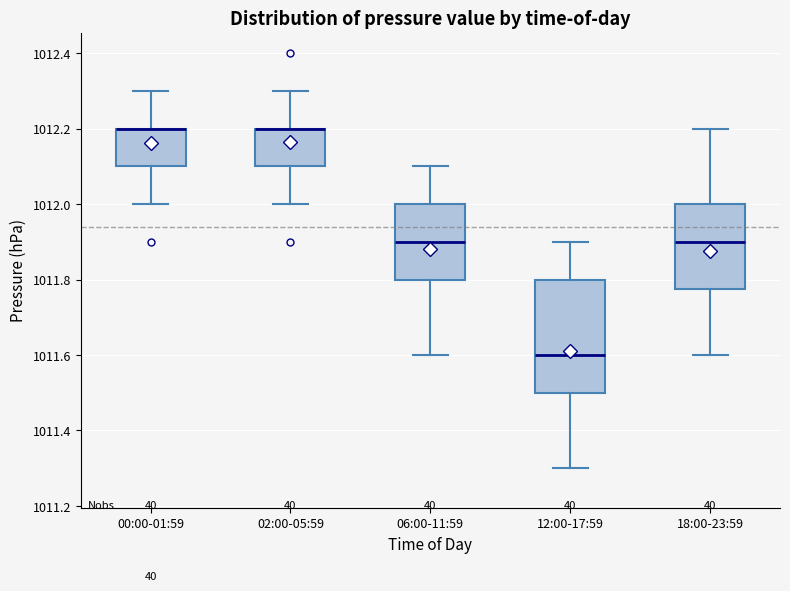

Reading left to right, read every box against the y-axis: the position of its median line, the range the box covers, and the ends of its whiskers. The values are not printed on the chart, so give them approximately, as read against the axis.

00:00-01:59: median 1012.20 (drawn on the box's upper edge), box 1012.10 to 1012.20, whiskers 1012.00 to 1012.30
02:00-05:59: median 1012.20 (drawn on the box's upper edge), box 1012.10 to 1012.20, whiskers 1012.00 to 1012.30
06:00-11:59: median 1011.90, box 1011.80 to 1012.00, whiskers 1011.60 to 1012.10
12:00-17:59: median 1011.60, box 1011.50 to 1011.80, whiskers 1011.30 to 1011.90
18:00-23:59: median 1011.90, box 1011.78 to 1012.00, whiskers 1011.60 to 1012.20